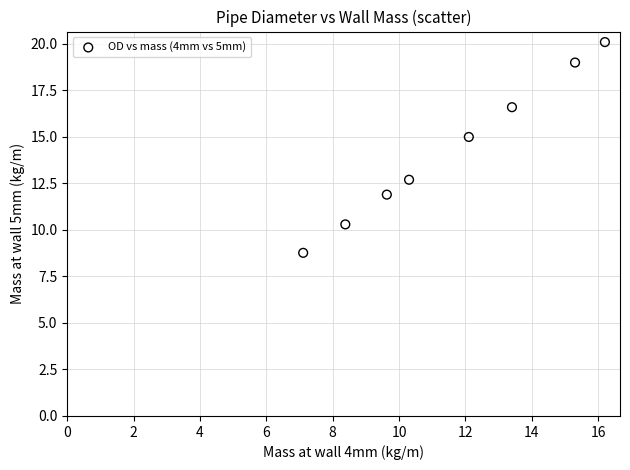

What is the range of X values (max minus min)?

9.1